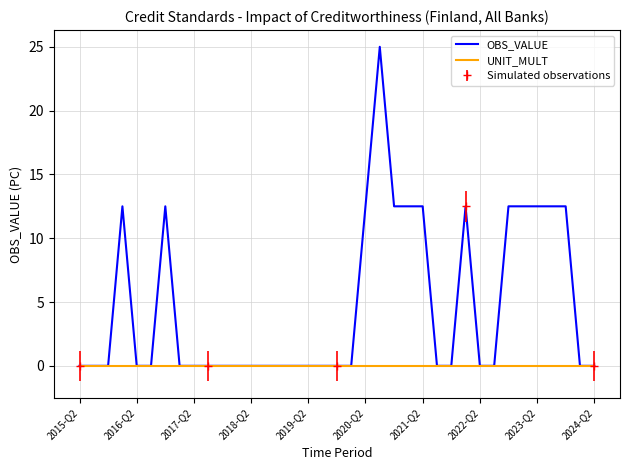

What is the difference between the maximum and minimum values in the OBS_VALUE series?

25.0